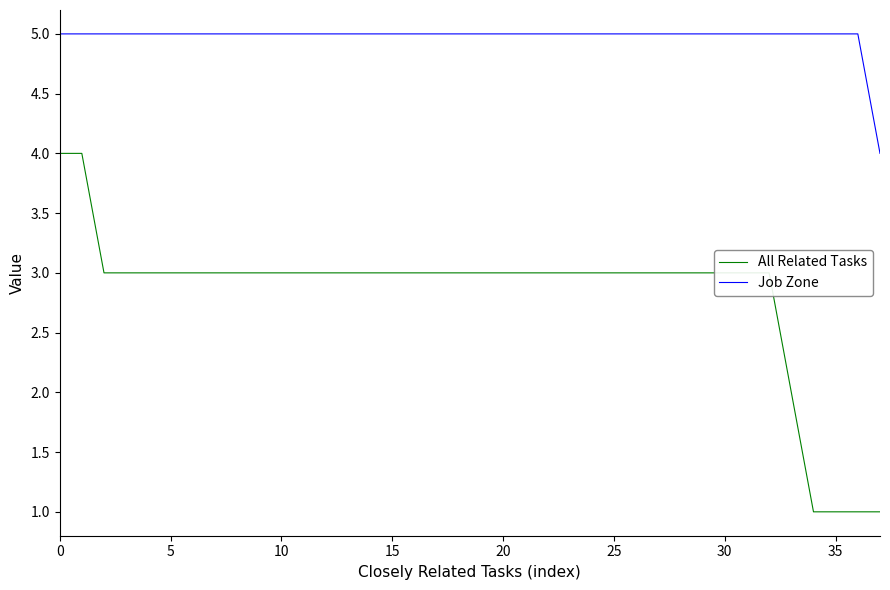

Rank the series by their average value, from lowest to highest.

All Related Tasks, Job Zone